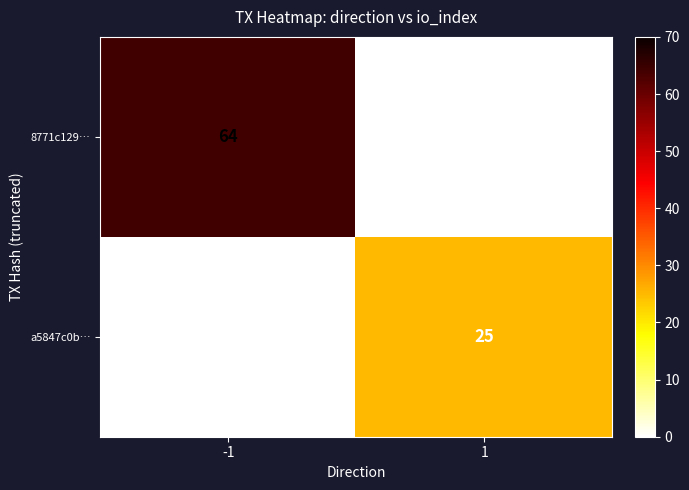

At which category is the sum across all series the highest?

-1